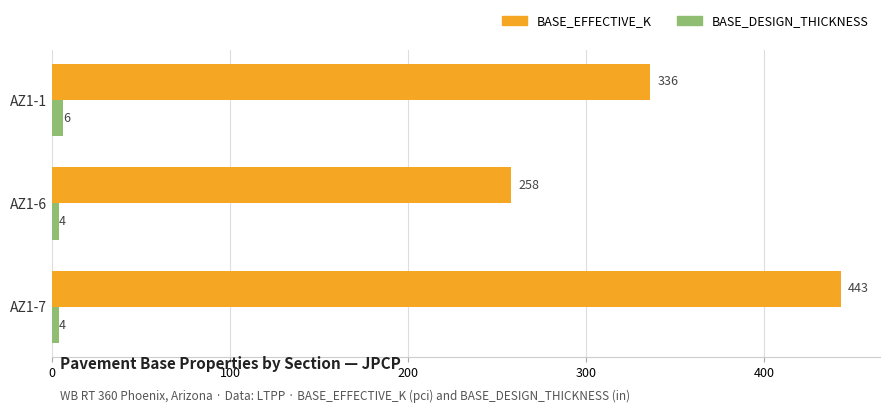

Which series has the largest range (max minus min)?

BASE_EFFECTIVE_K